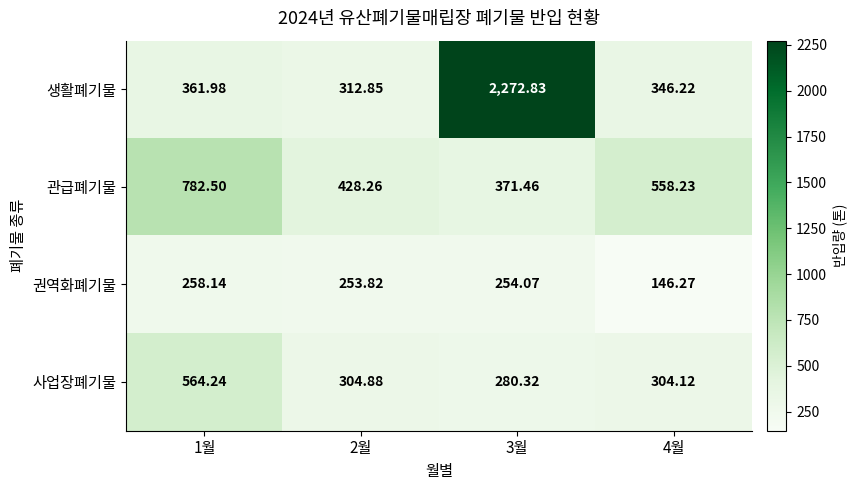

Rank the series at 3월 from highest to lowest value.

생활폐기물, 관급폐기물, 사업장폐기물, 권역화폐기물